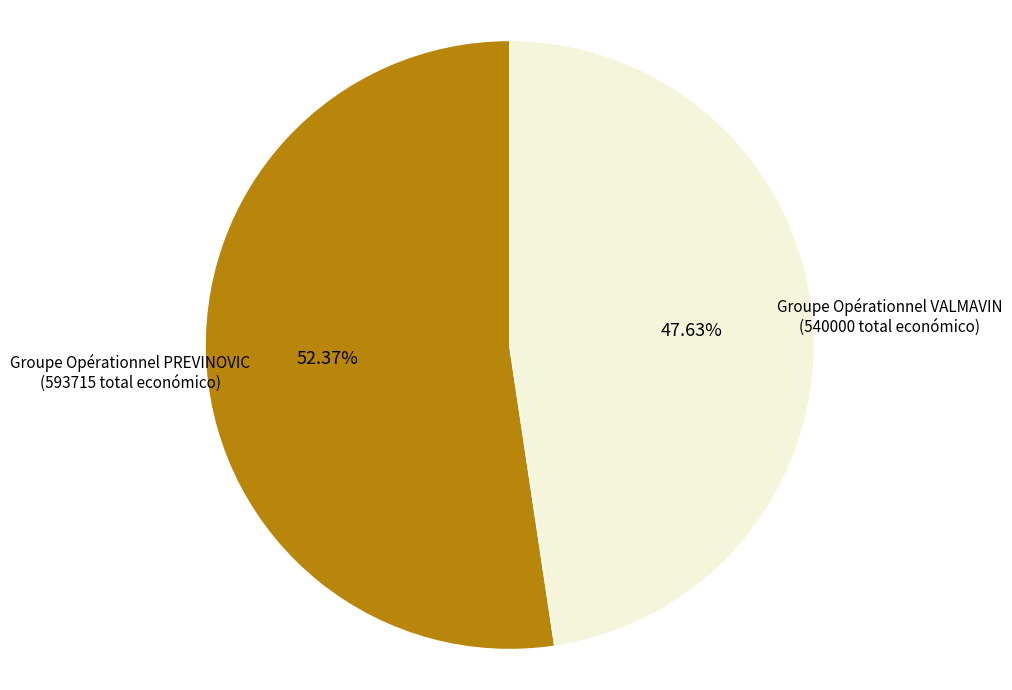

To the nearest percent, what is the combined percentage of Groupe Opérationnel VALMAVIN and Groupe Opérationnel PREVINOVIC?

100%